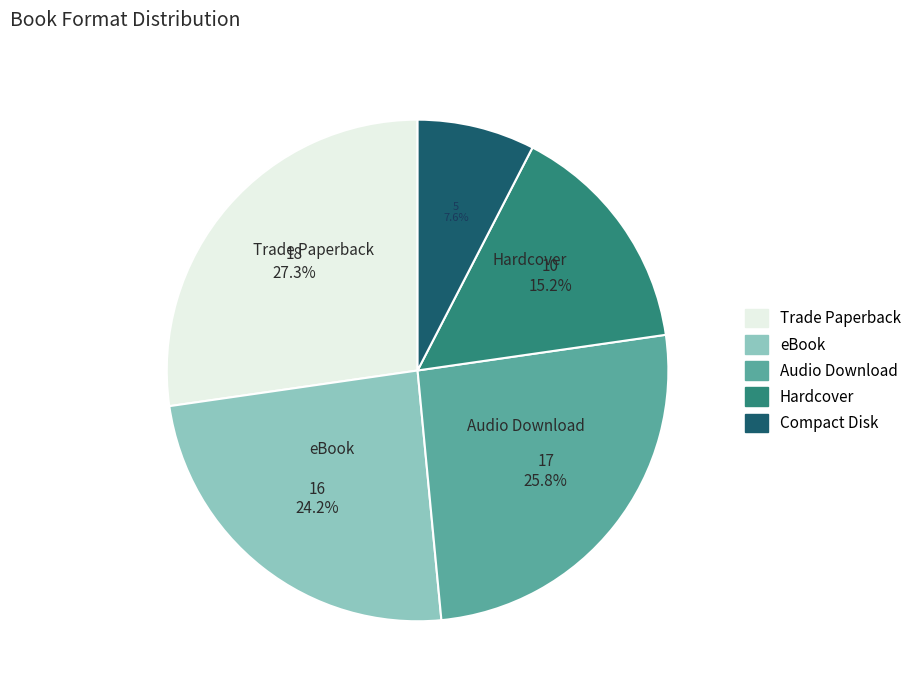

To the nearest percent, what is the difference between the Audio Download and Hardcover slice percentages?

11%